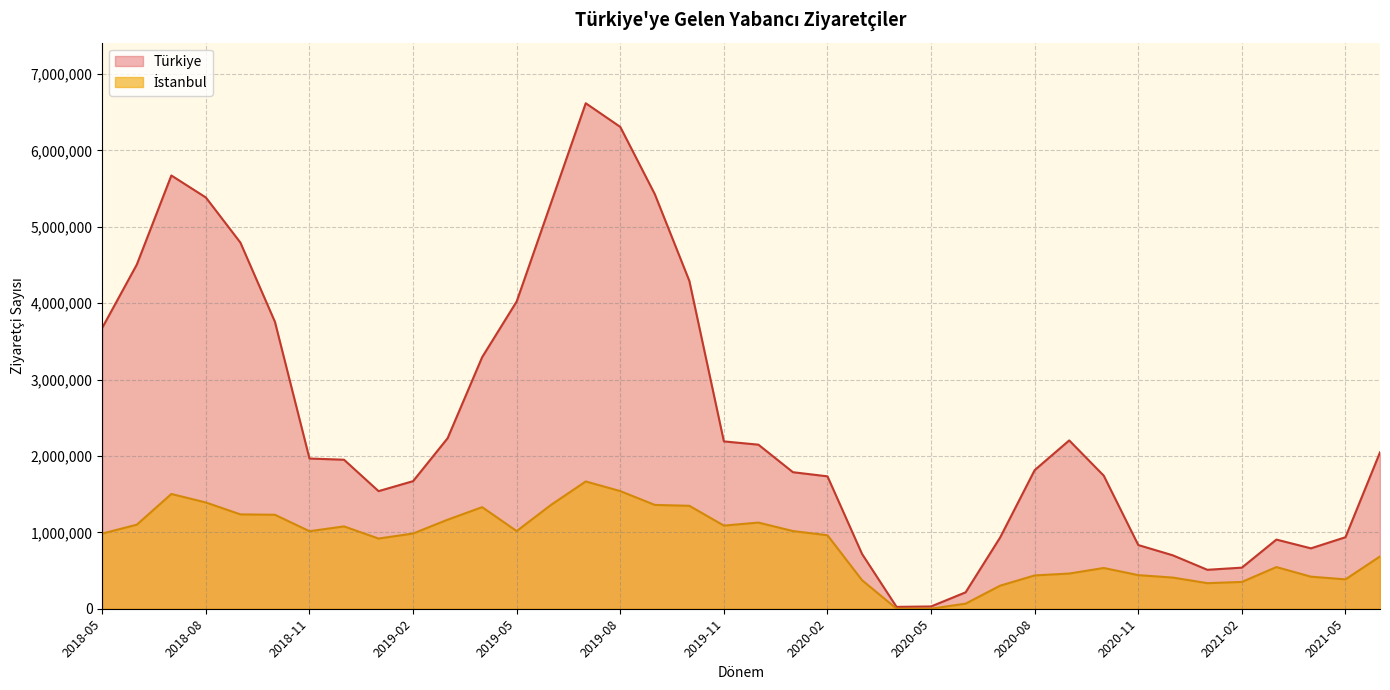

In Türkiye, how many points are higher than both neighbors (excluding endpoints)?

4